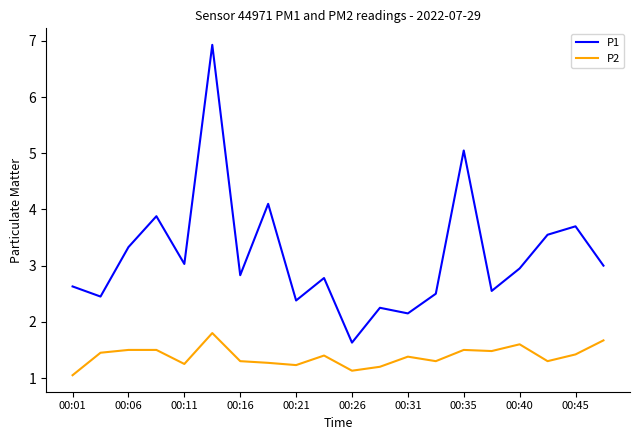

Which series has the largest total across all categories?

P1